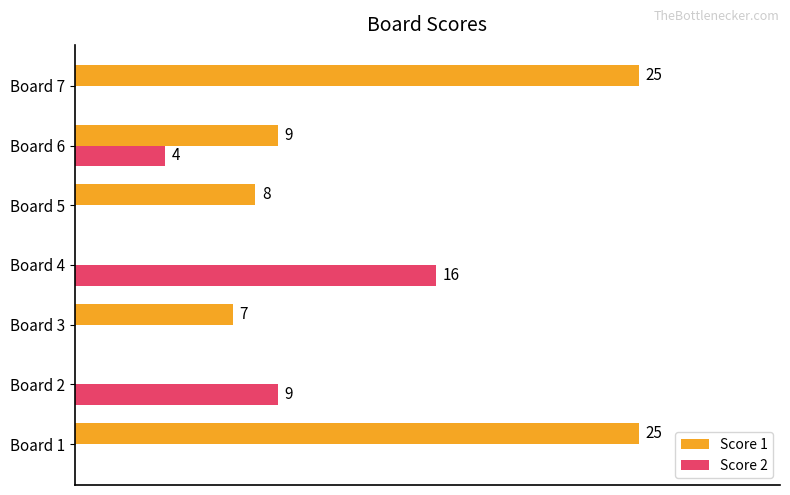

Is the value of Score 1 at Board 7 greater than the value of Score 2 at Board 6?

Yes